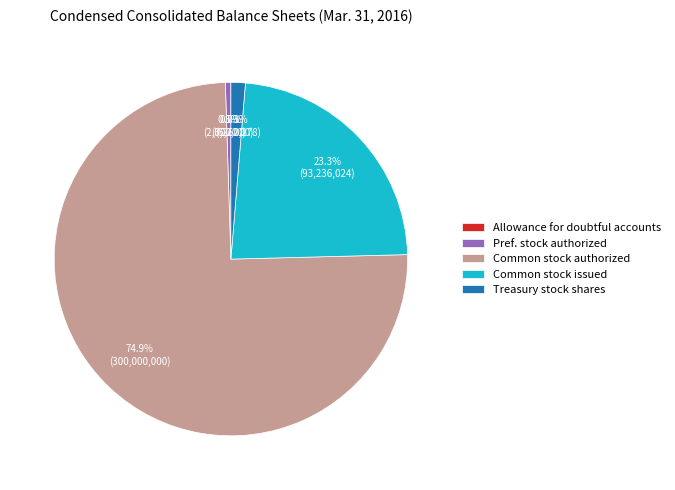

Do Common stock authorized and Treasury stock shares together represent more than half of the pie?

Yes